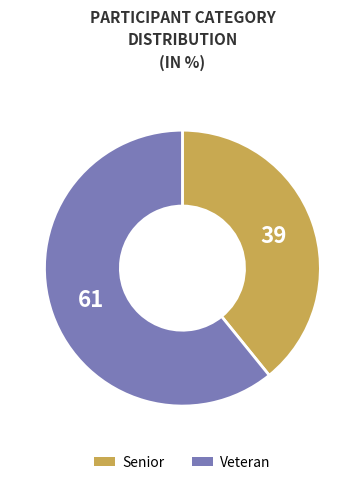

Is it true that Veteran is 61% of the pie?

True